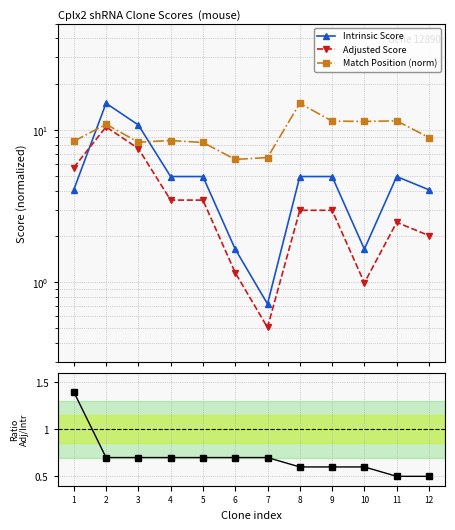

What is the average value of the Adjusted Score series?

3.6